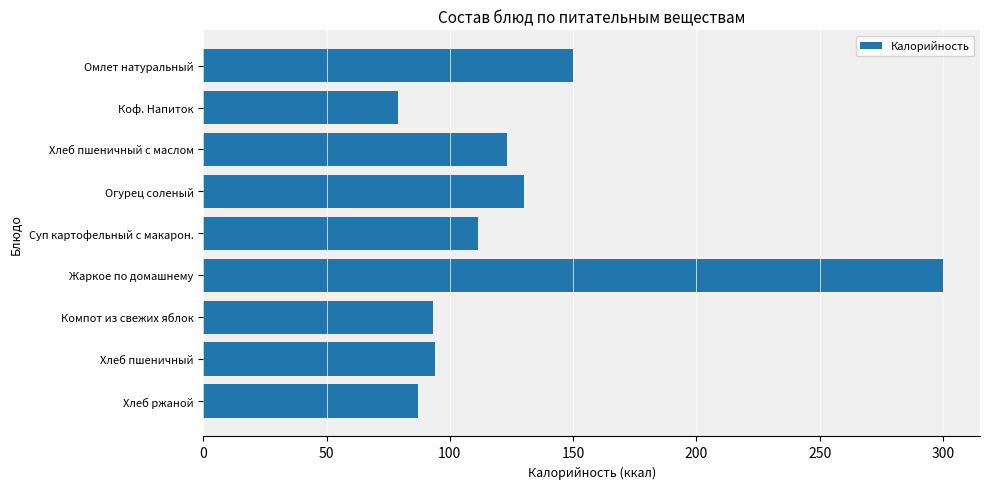

What is the average value?

129.7